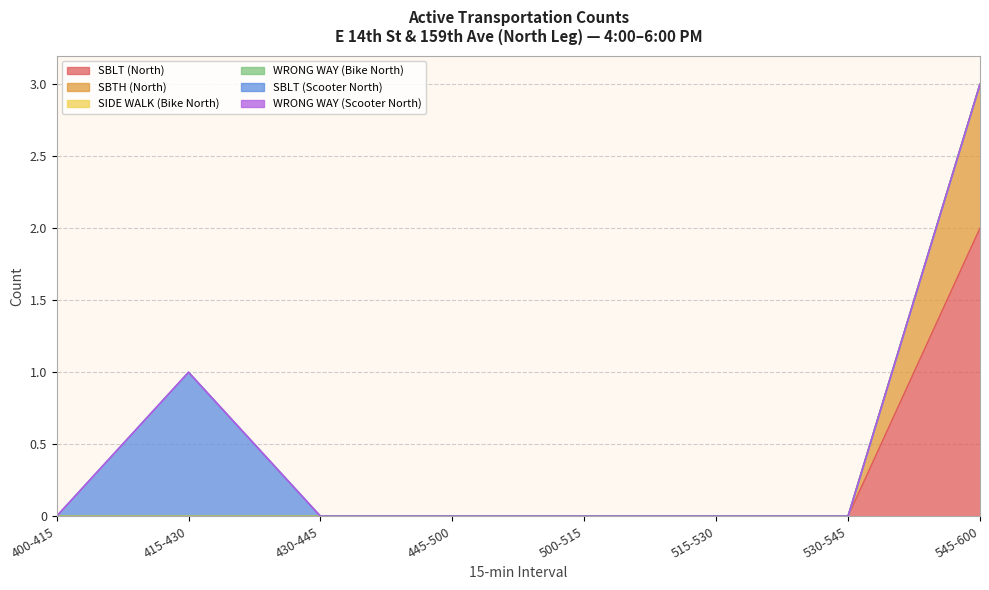

The SBTH (North) series shows 0 at 400-415. True or false?

True